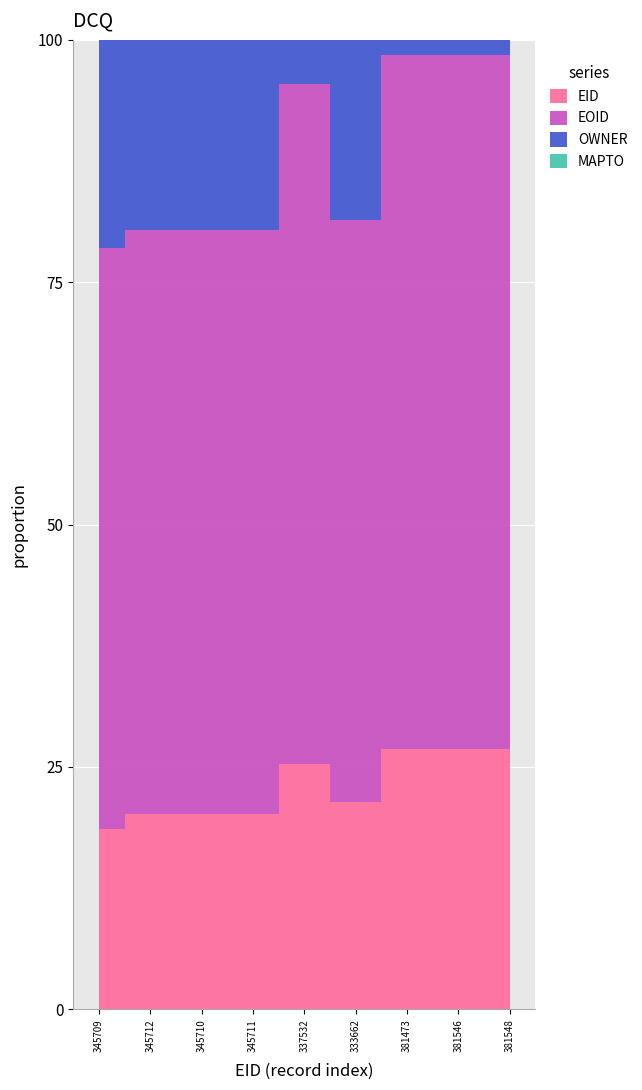

Between 345711 and 381548, which is larger?

381548